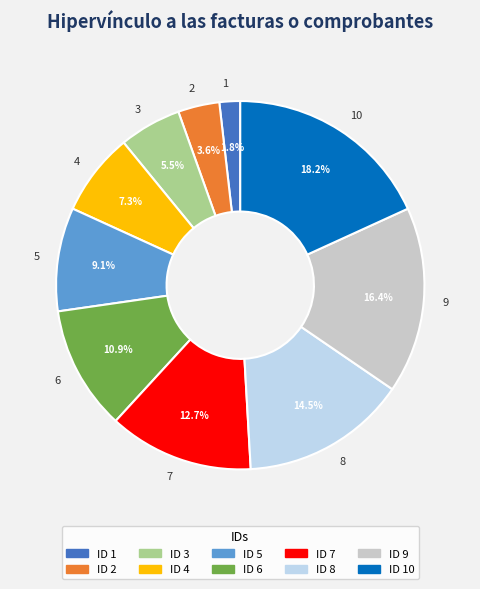

Combined, do 9 and 4 account for over 50%?

No